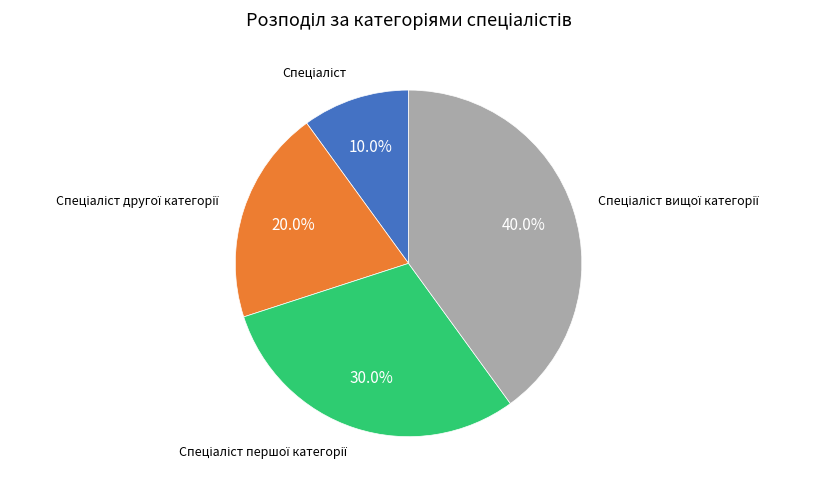

Count the number of slices in the pie.

4